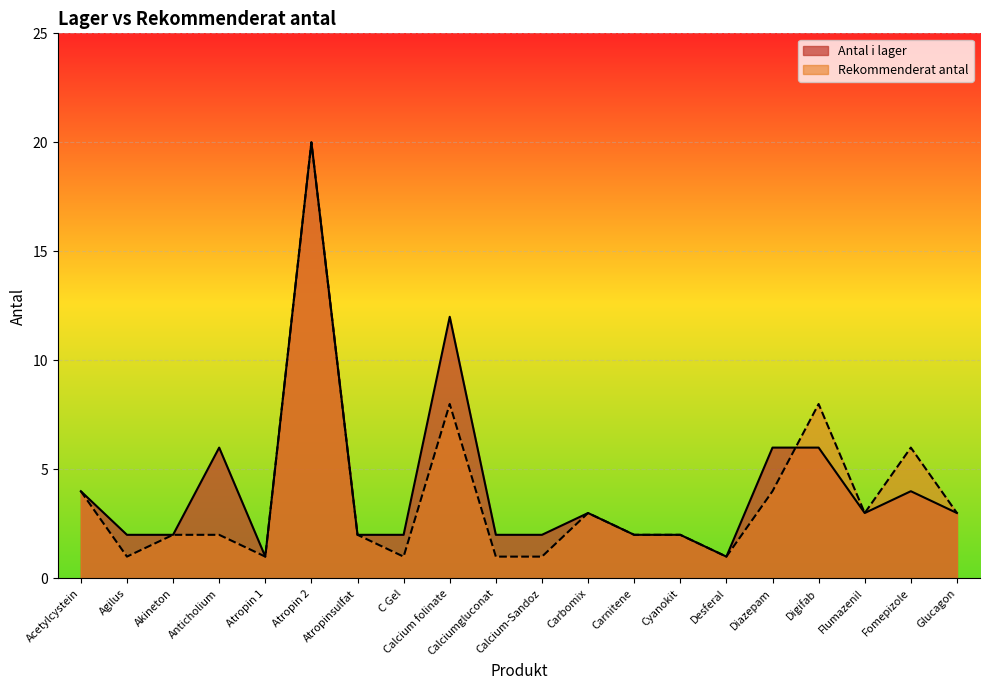

How many lines are shown in the chart?

2